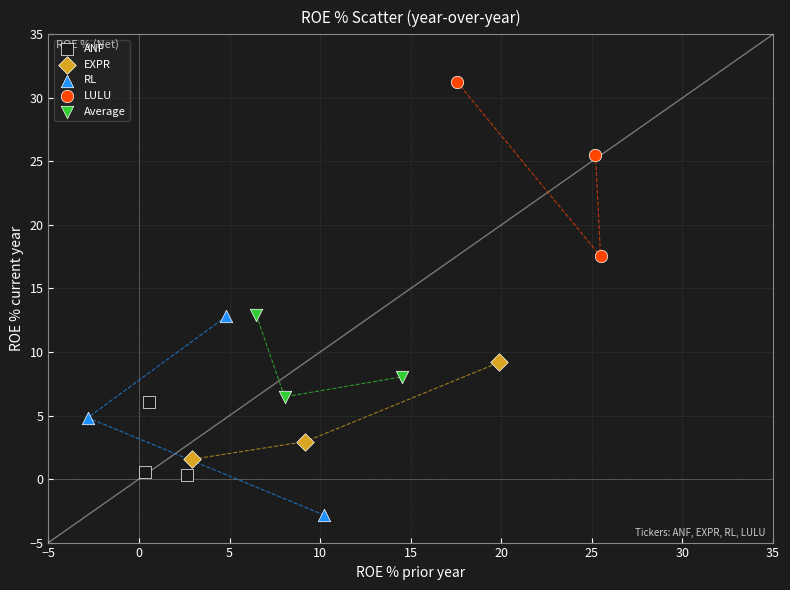

What are all the series names shown in the legend?

ANF, EXPR, RL, LULU, Average